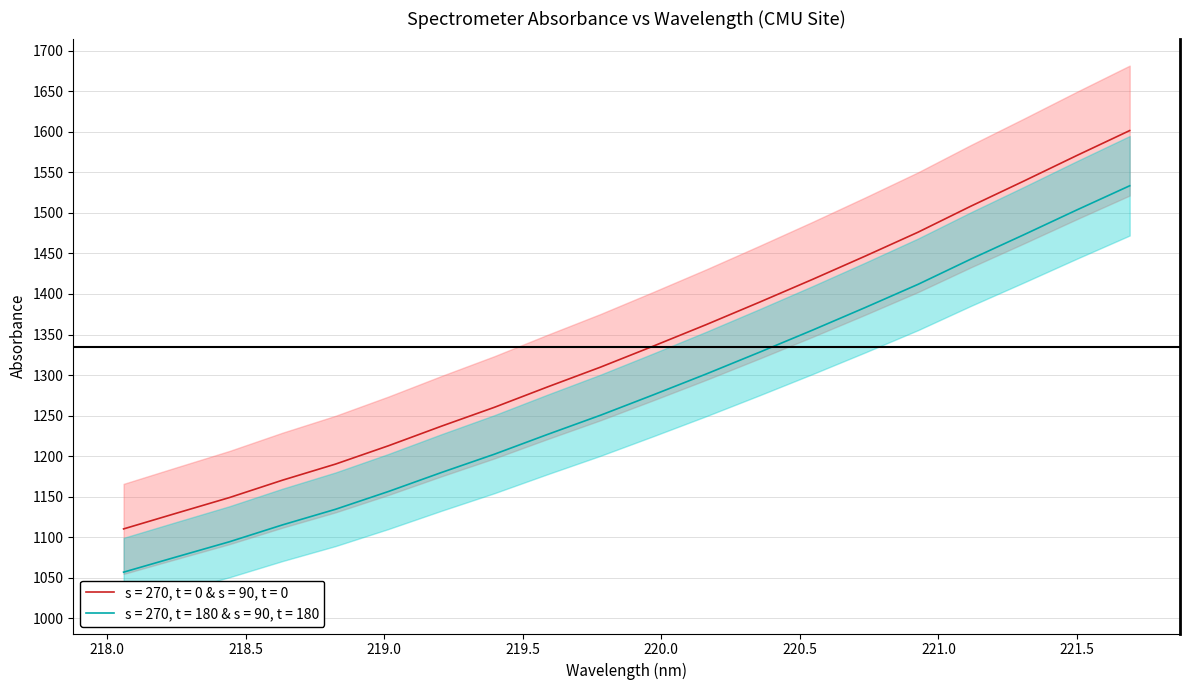

What is the minimum value for s = 270, t = 0 & s = 90, t = 0?

1110.4